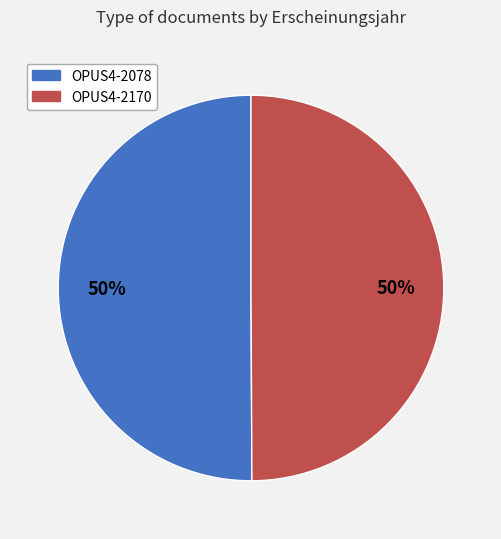

How many slices are in this pie chart?

2